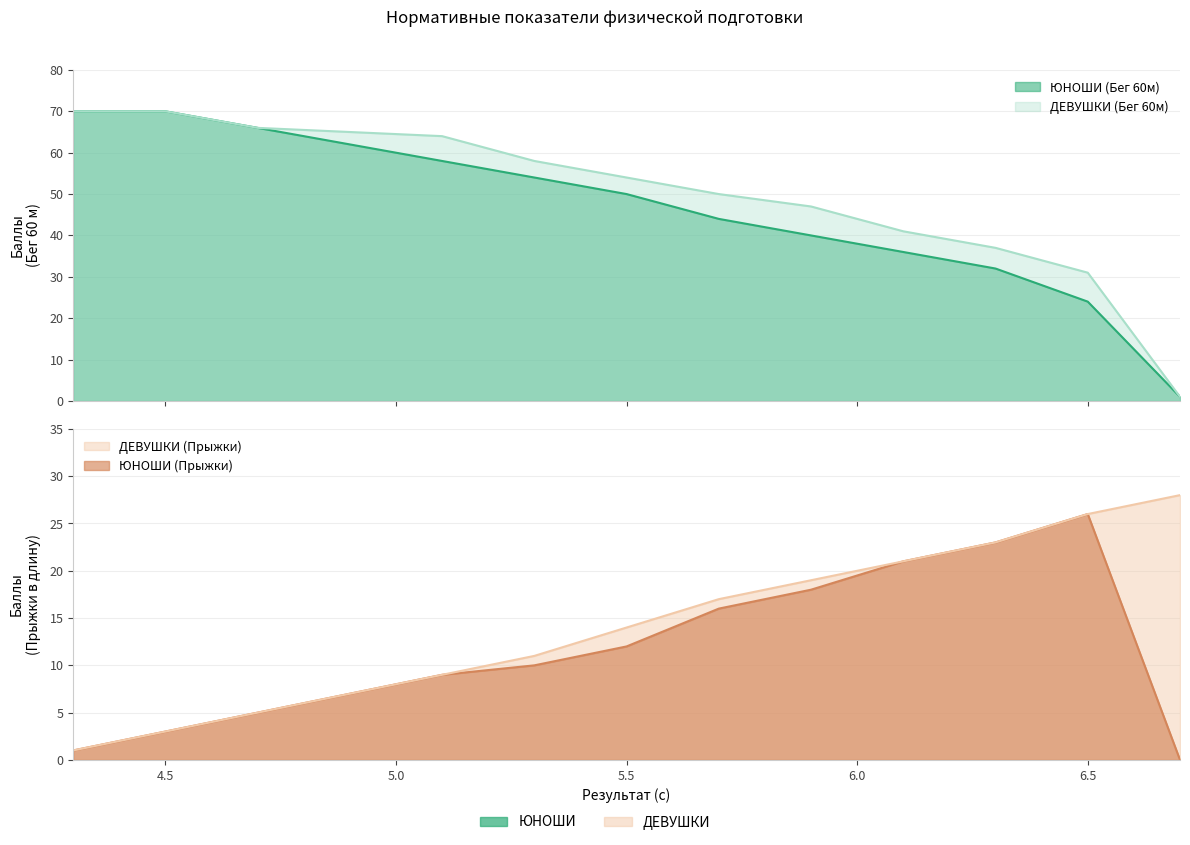

Where does the ЮНОШИ (Прыжки) series first go above 10?

5.5